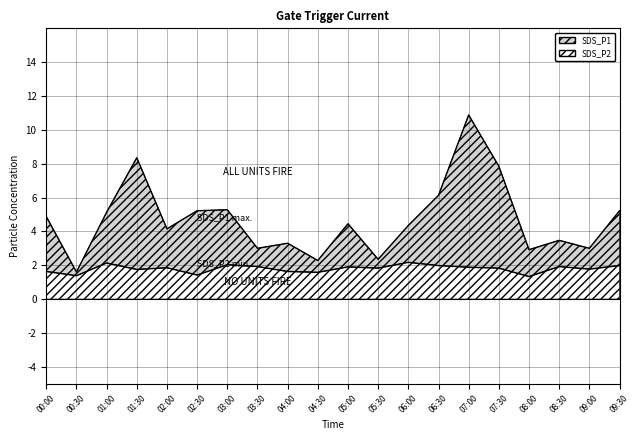

What is the label of the 19th point from the right?

00:30